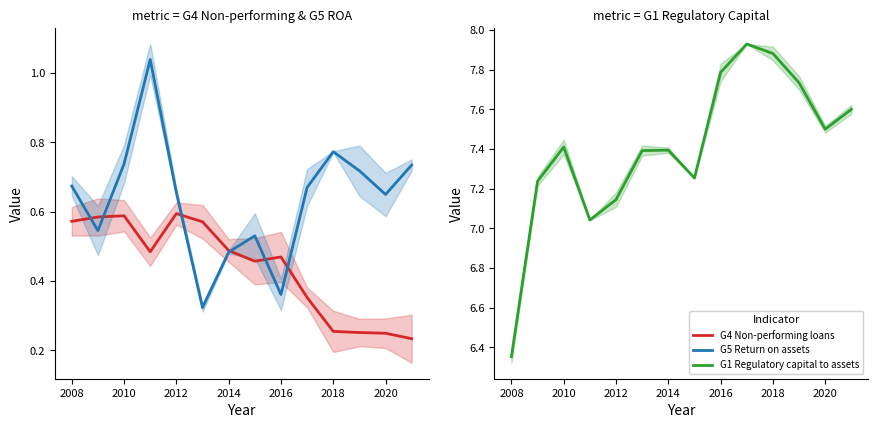

Reading right to left, what are all the values shown in this chart?

G4 Non-performing loans: 0.2	0.2	0.3	0.3	0.4	0.5	0.5	0.5	0.6	0.6	0.5	0.6	0.6	0.6
G5 Return on assets: 0.7	0.6	0.7	0.8	0.7	0.4	0.5	0.5	0.3	0.7	1.0	0.7	0.5	0.7
G1 Regulatory capital to assets: 7.6	7.5	7.7	7.9	7.9	7.8	7.3	7.4	7.4	7.1	7.0	7.4	7.2	6.4